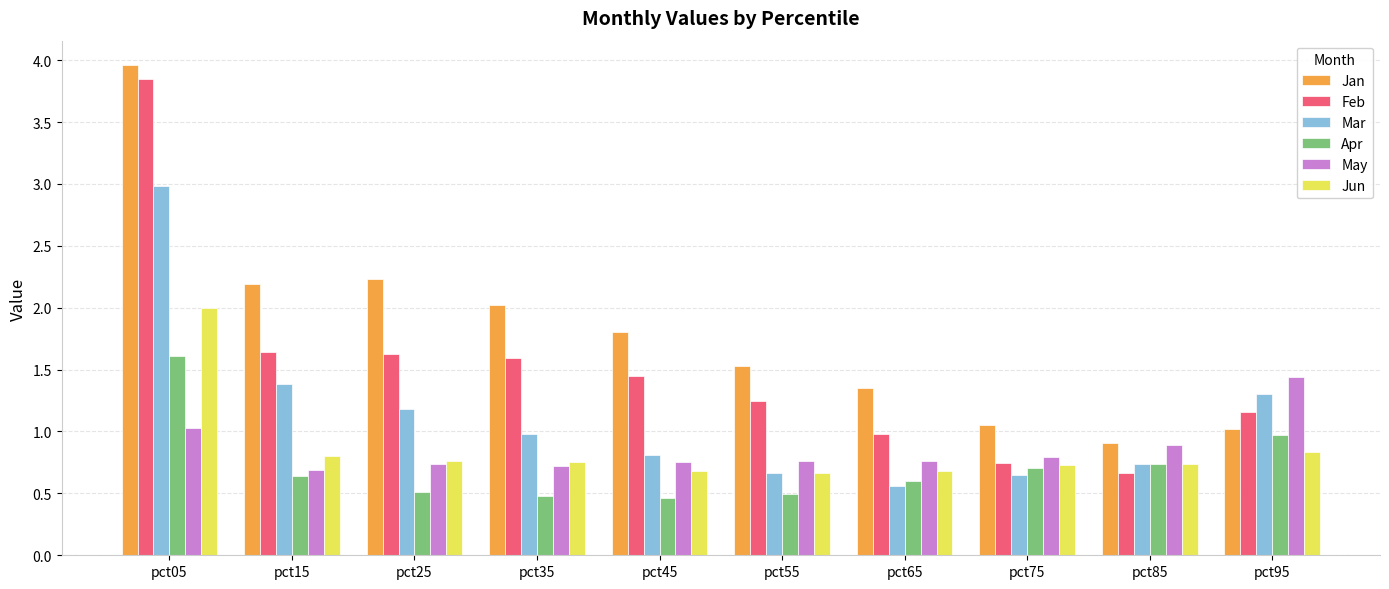

How many values in the Jan series exceed 1?

9